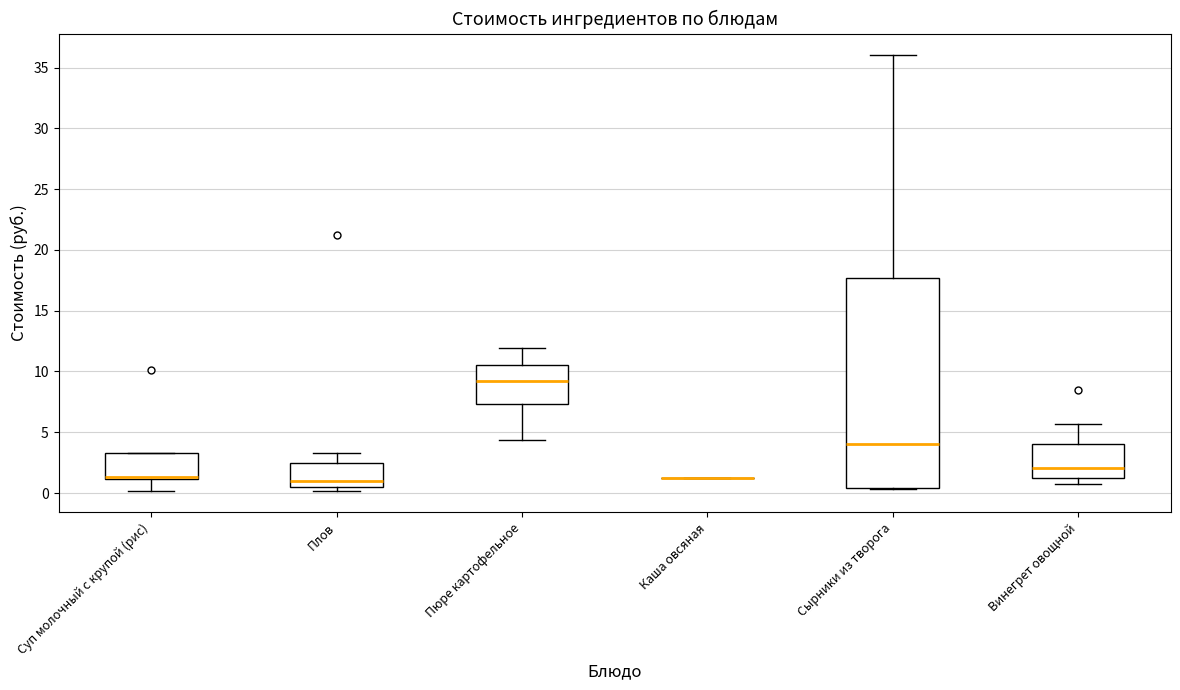

Which box is the tallest, from its lower edge to its upper edge?

Сырники из творога